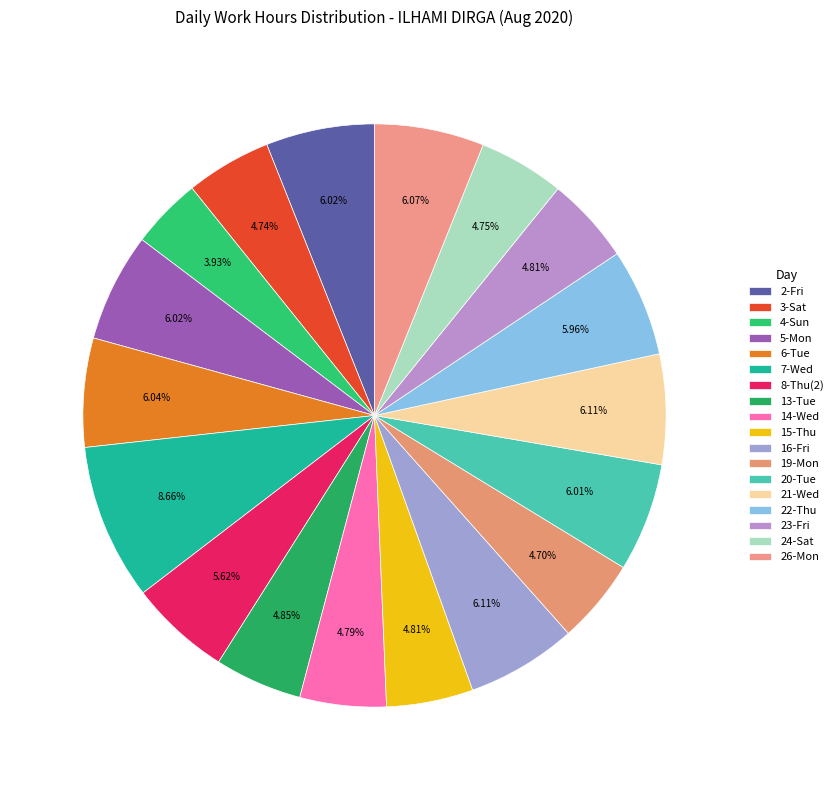

Which category has the smallest portion of the pie?

4-Sun